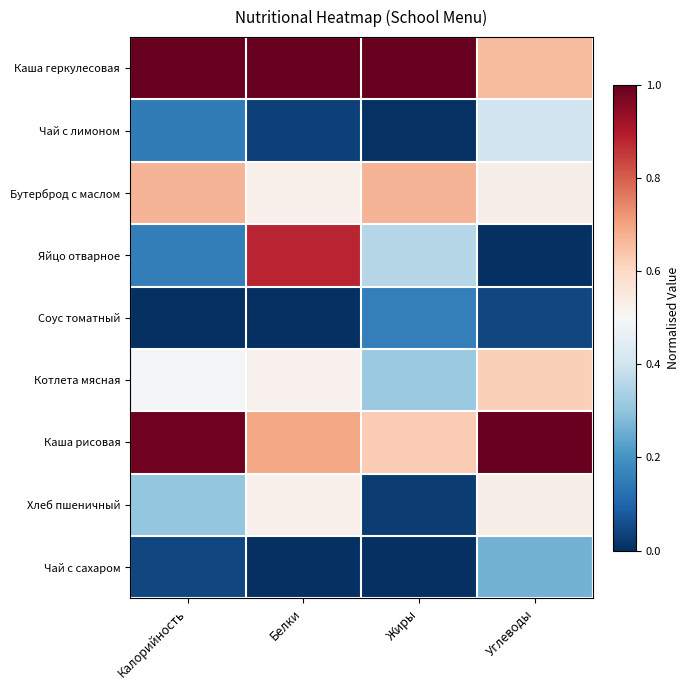

What is the spread (max minus min) of values at Углеводы?

1.0